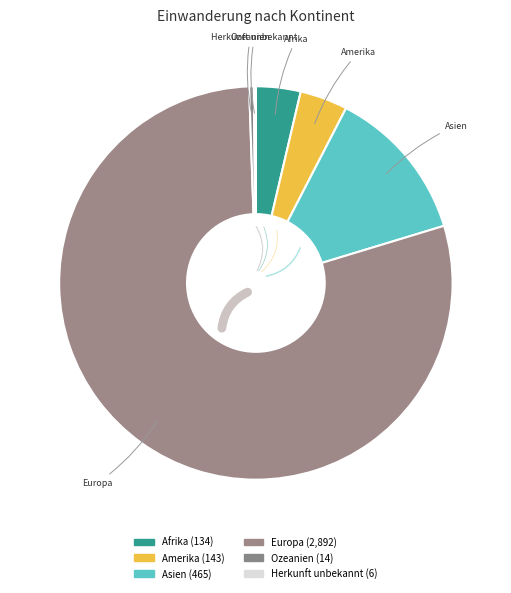

Combined, what portion of the pie is Europa and Afrika?

82.8%